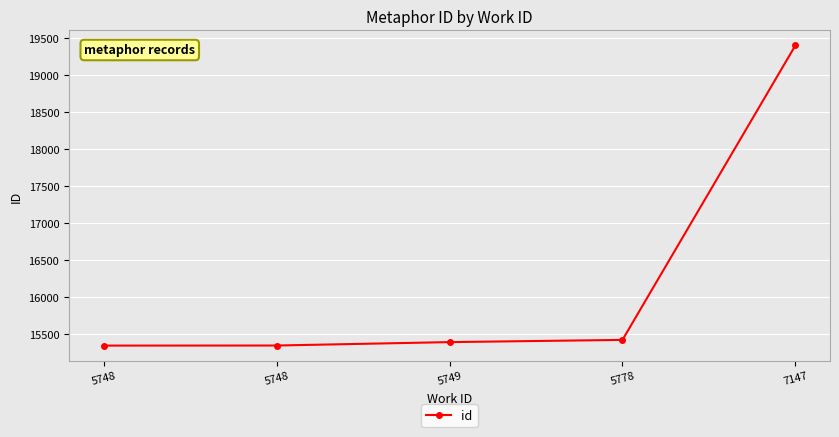

Rank the categories by value from lowest to highest.

5748, 5748, 5749, 5778, 7147